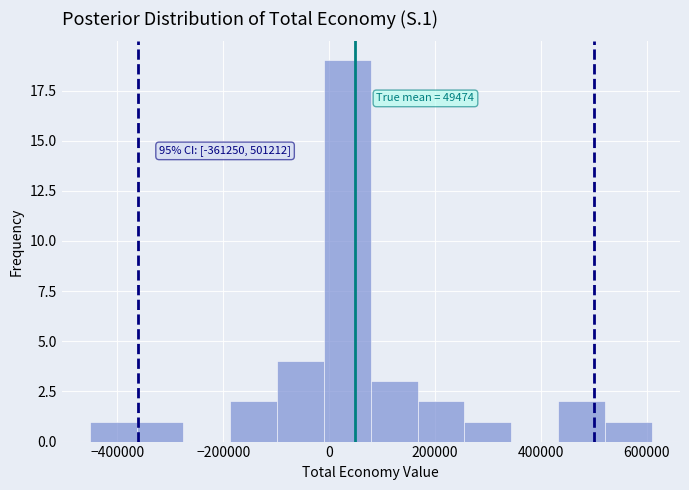

Which range on the x-axis has the tallest bar?

0 to 80000